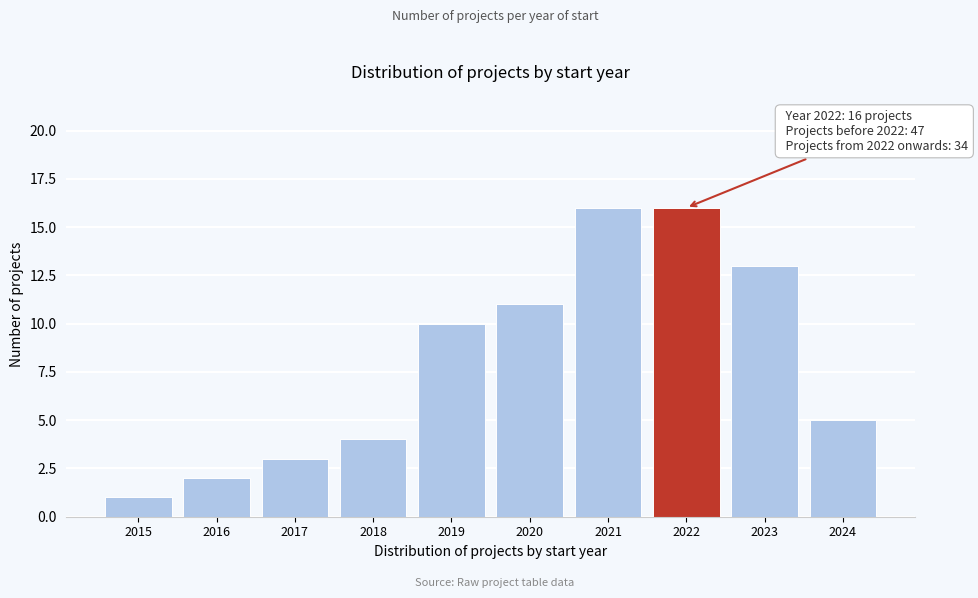

Reading left to right, what are all the values shown in this chart?

2015=1	2016=2	2017=3	2018=4	2019=10	2020=11	2021=16	2022=16	2023=13	2024=5